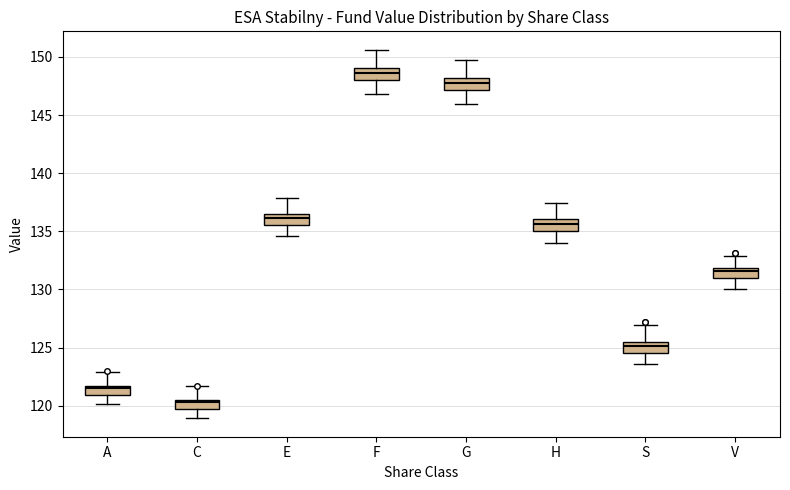

Reading left to right, read every box against the y-axis: the position of its median line, the range the box covers, and the ends of its whiskers. The values are not printed on the chart, so give them approximately, as read against the axis.

A: median 121.5 (just below the box's upper edge), box 121.0 to 121.5, whiskers 120.0 to 123.0
C: median 120.5 (just below the box's upper edge), box 119.5 to 120.5, whiskers 119.0 to 121.5
E: median 136.0, box 135.5 to 136.5, whiskers 134.5 to 138.0
F: median 148.5, box 148.0 to 149.0, whiskers 147.0 to 150.5
G: median 148.0 (inside the box), box 147.0 to 148.0, whiskers 146.0 to 150.0
H: median 135.5, box 135.0 to 136.0, whiskers 134.0 to 137.5
S: median 125.0, box 124.5 to 125.5, whiskers 123.5 to 127.0
V: median 131.5, box 131.0 to 132.0, whiskers 130.0 to 133.0